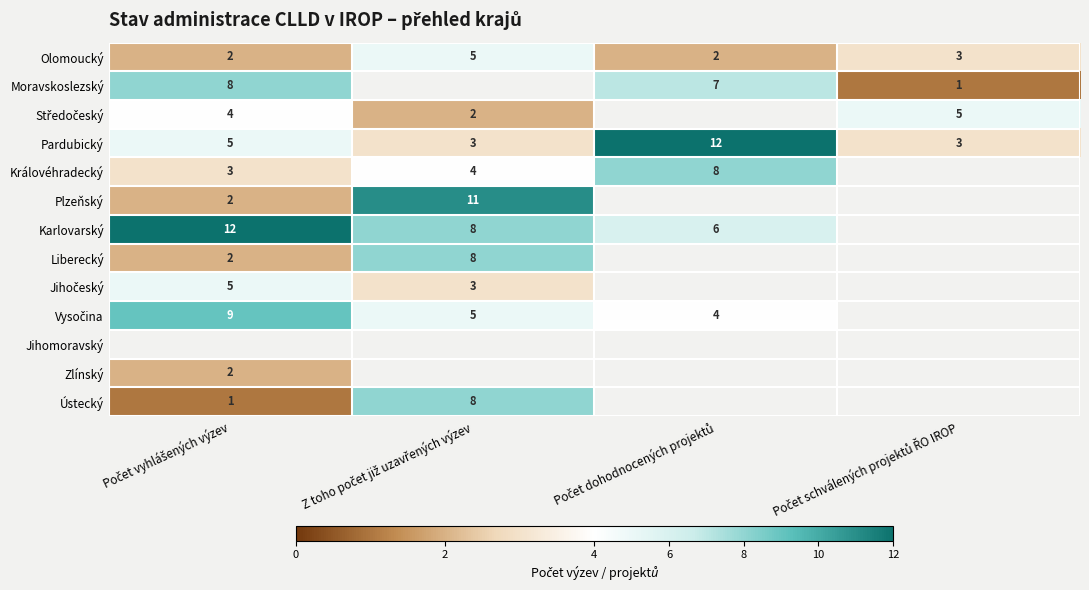

What is the sum of all Olomoucký values?

12